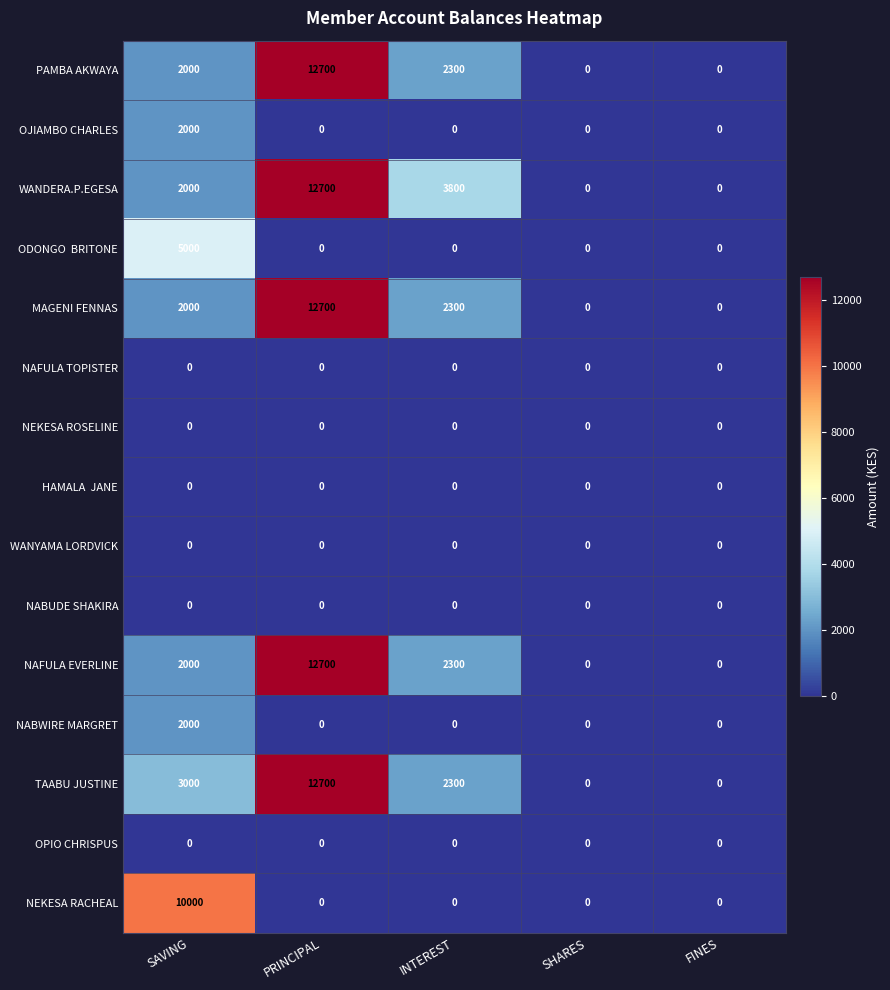

Which series has the largest total across all categories?

WANDERA.P.EGESA